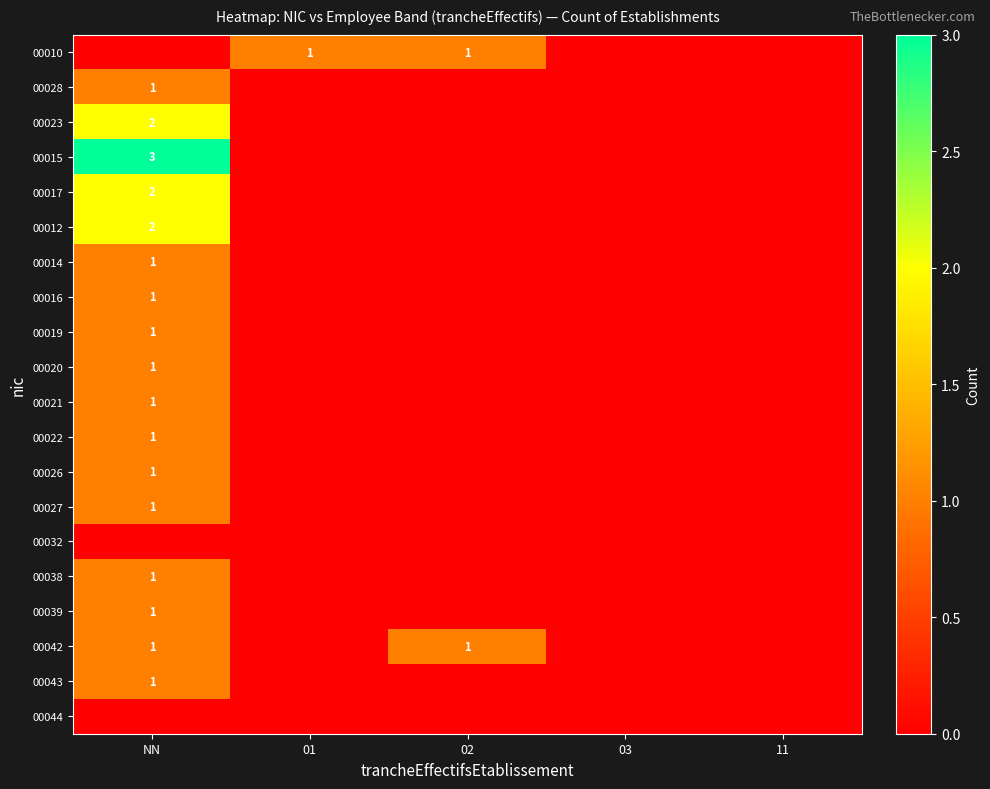

Which category has the highest value across all series?

NN